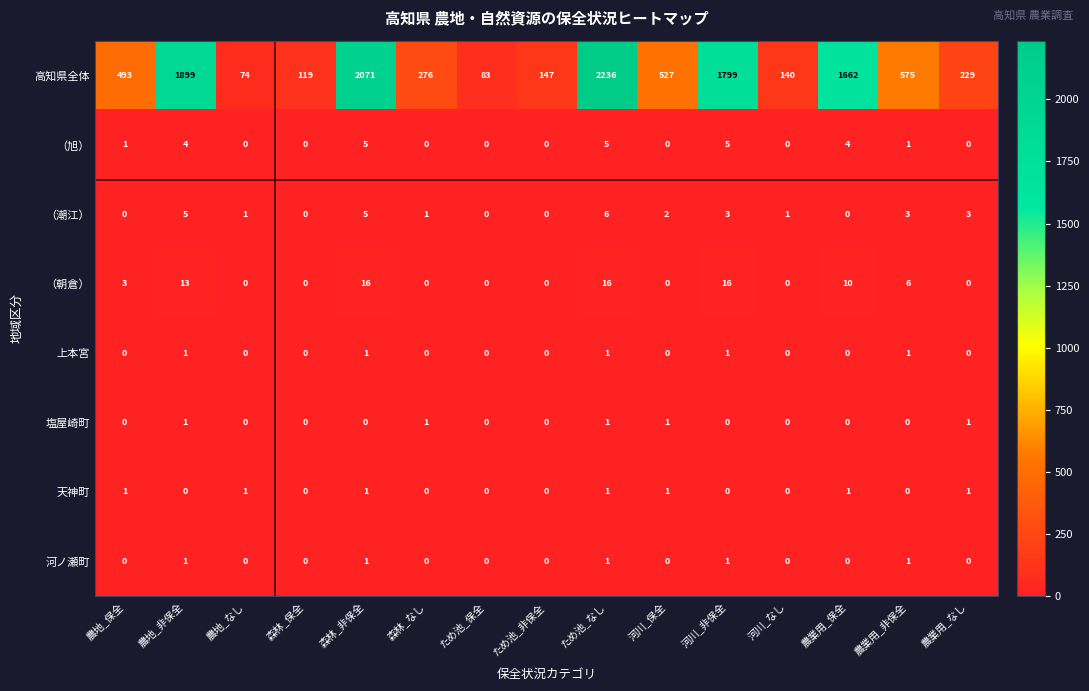

What is the sum of all （旭） values?

25